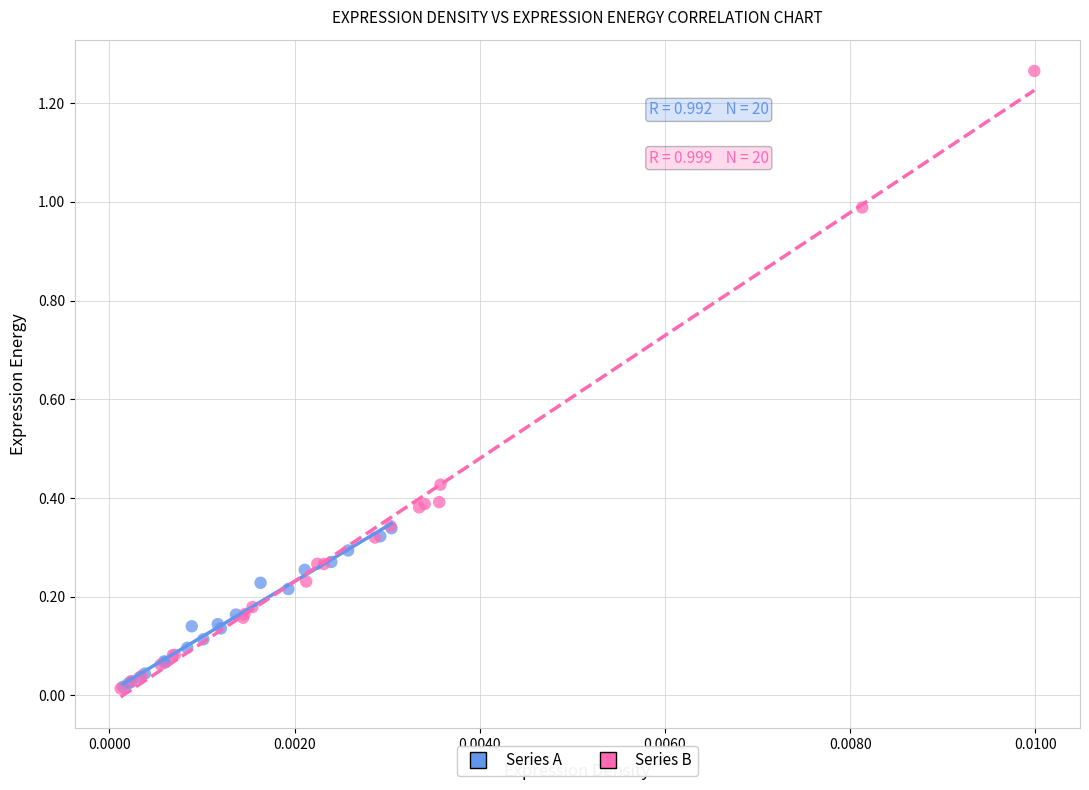

Which series has the largest Y range (max minus min)?

Series B